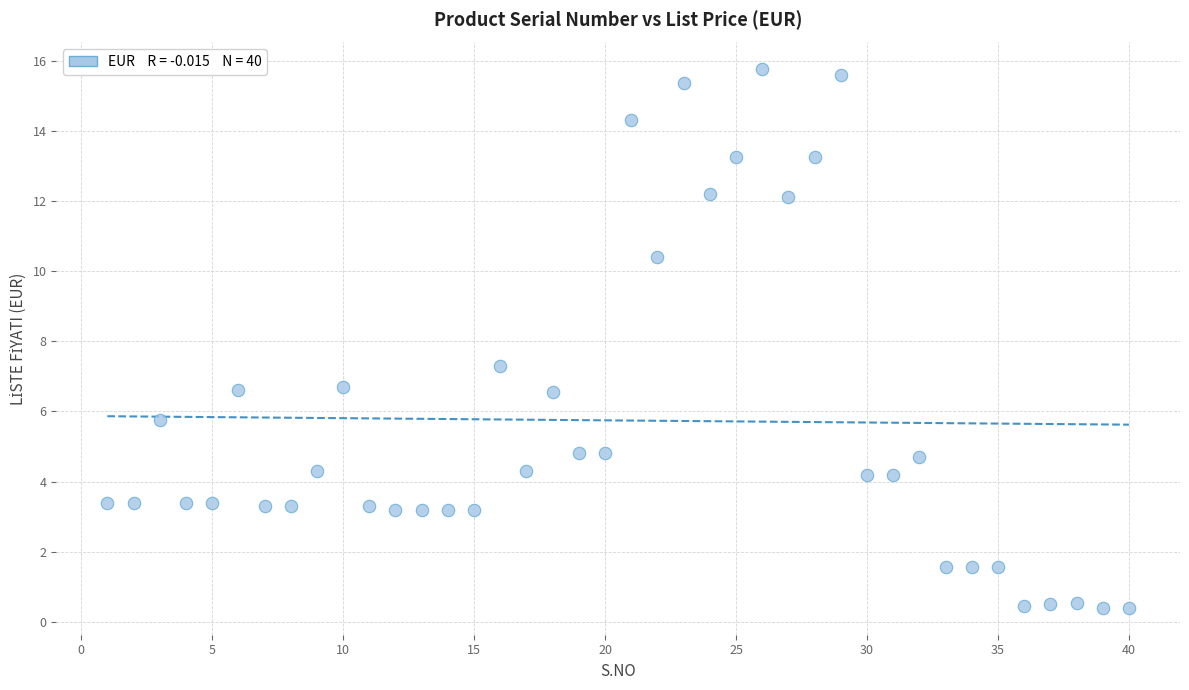

What Y value in the scatter plot is closest to 8?

7.3